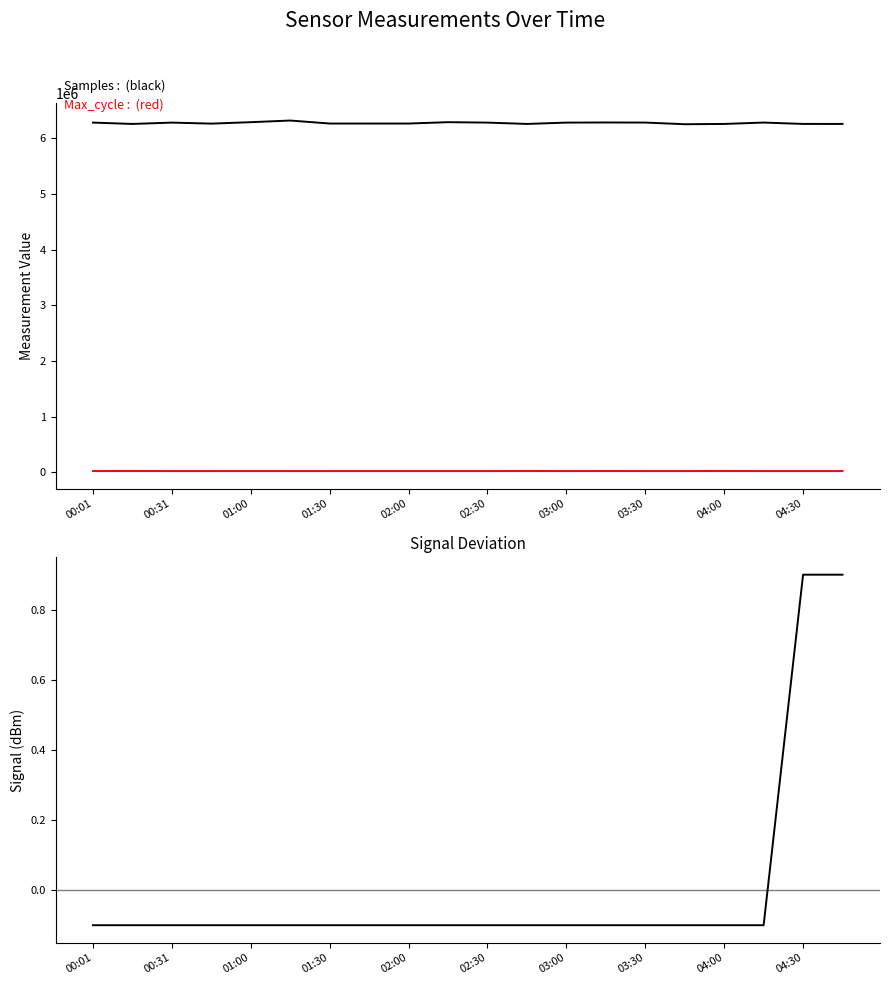

Is it true that Max_cycle equals 27859.5 at 04:00?

False